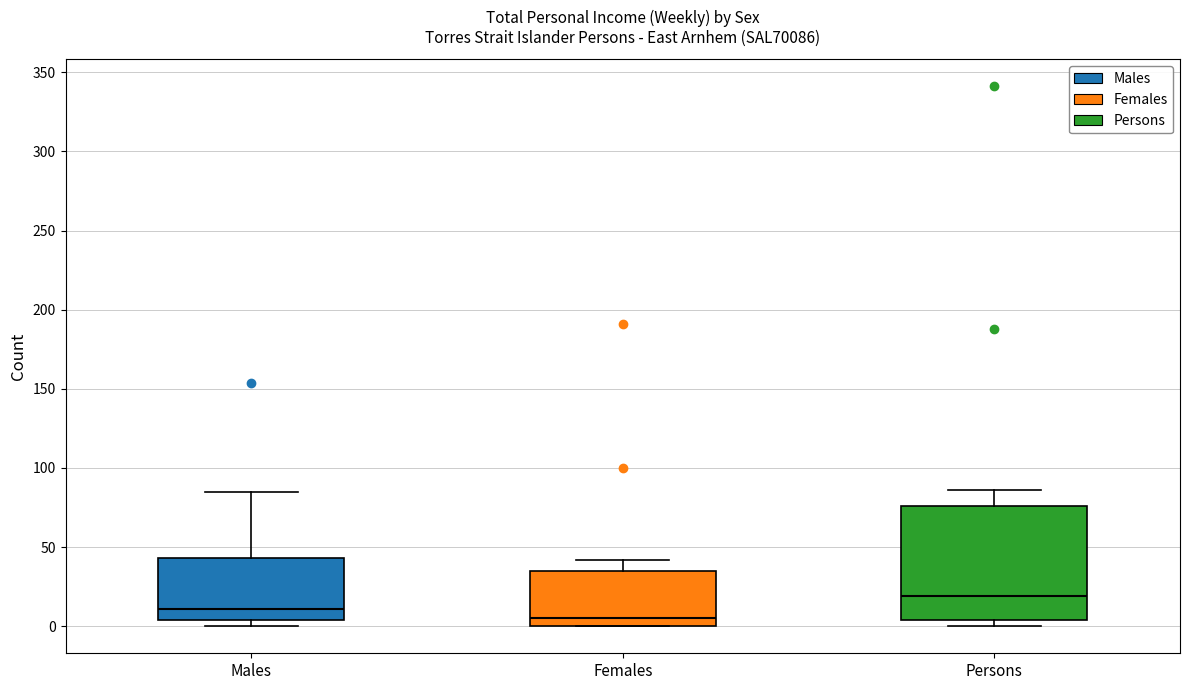

Which box's median line is the highest?

Persons